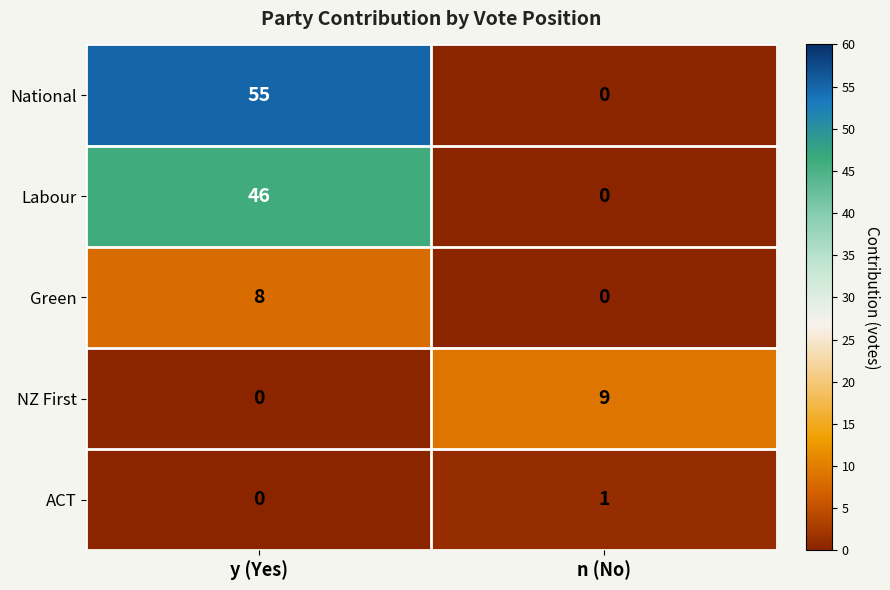

True or false: Green has a value of -3 at n (No).

False